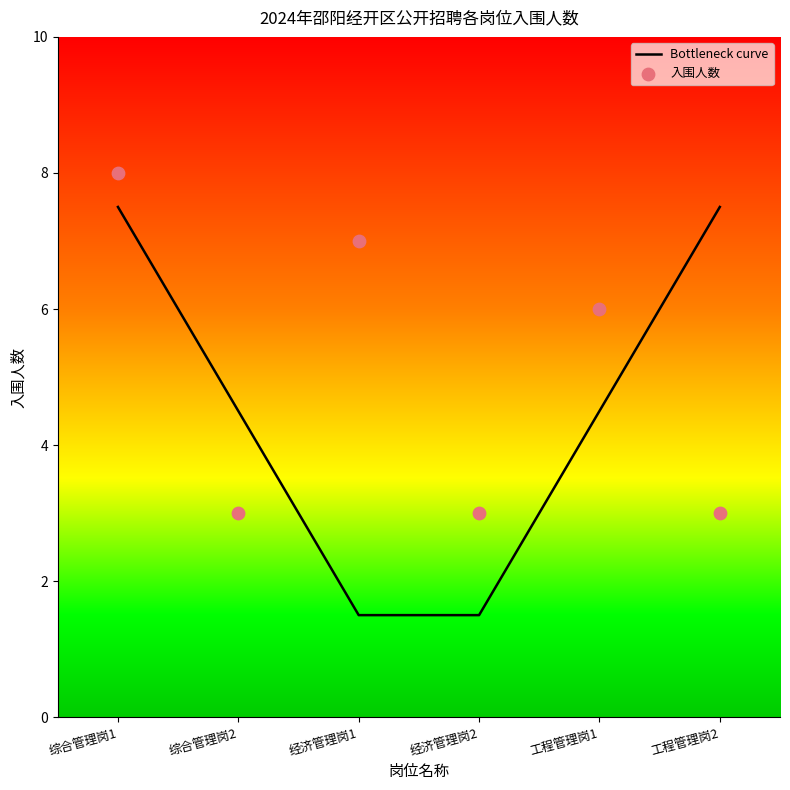

Which series has the largest Y range (max minus min)?

Bottleneck curve